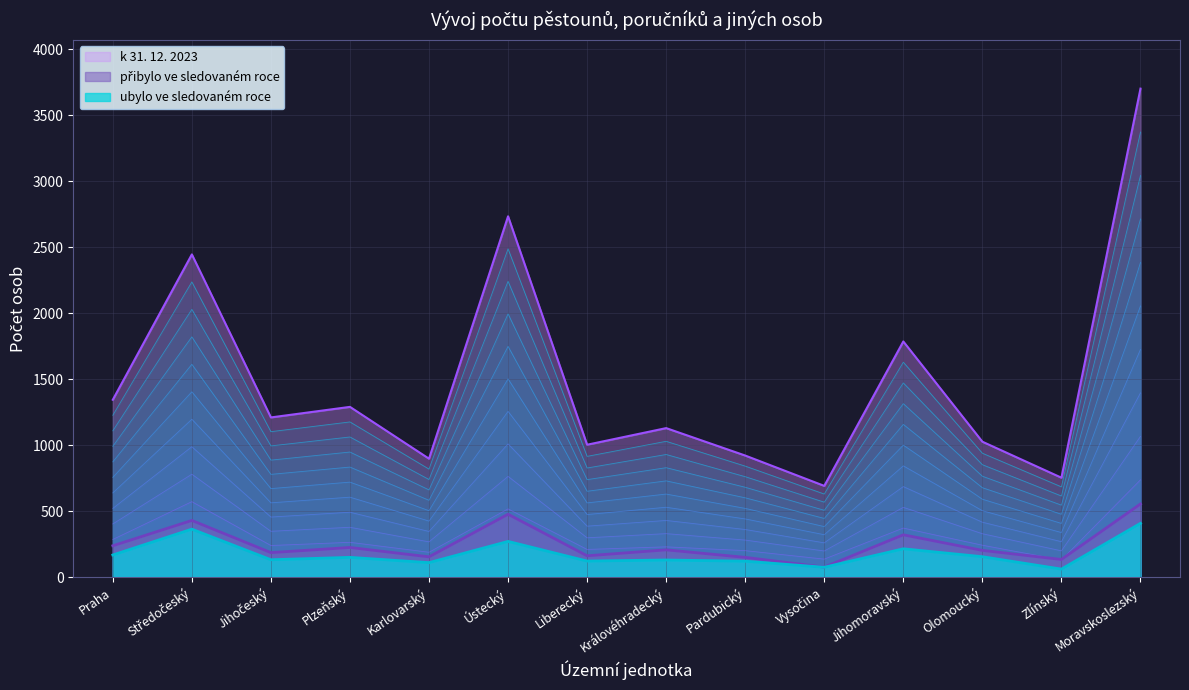

The value of pribylo at Královéhradecký is 133. True or false?

False